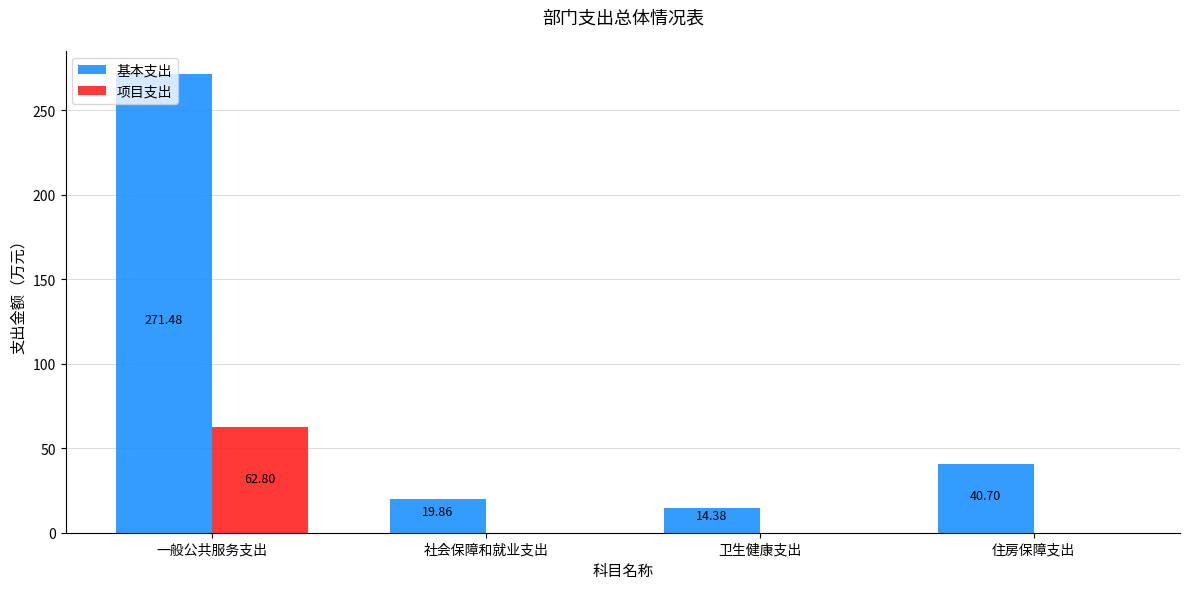

Reading right to left, what are all the values shown in this chart?

基本支出: 住房保障支出=40.7	卫生健康支出=14.4	社会保障和就业支出=19.9	一般公共服务支出=271.5
项目支出: 住房保障支出=0.0	卫生健康支出=0.0	社会保障和就业支出=0.0	一般公共服务支出=62.8